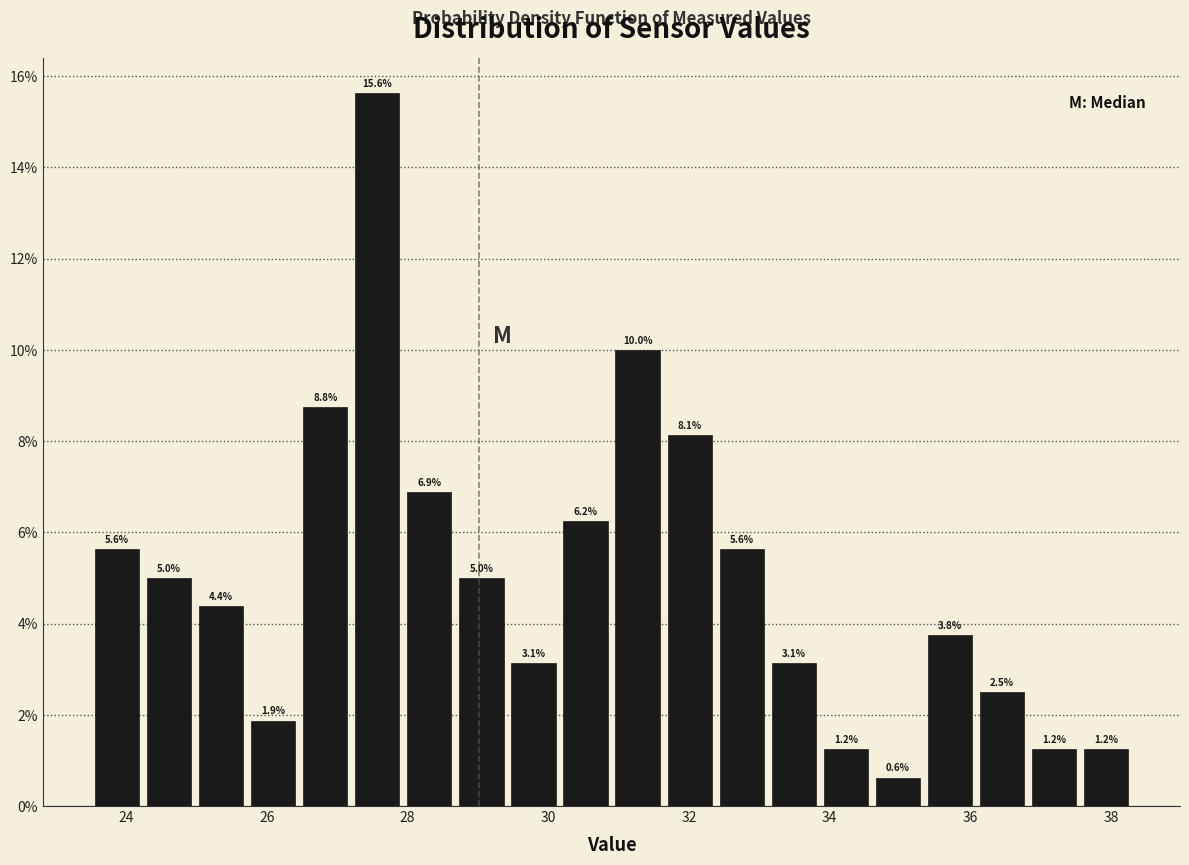

Read against the x-axis, roughly where is the centre of the tallest bar?

27.6